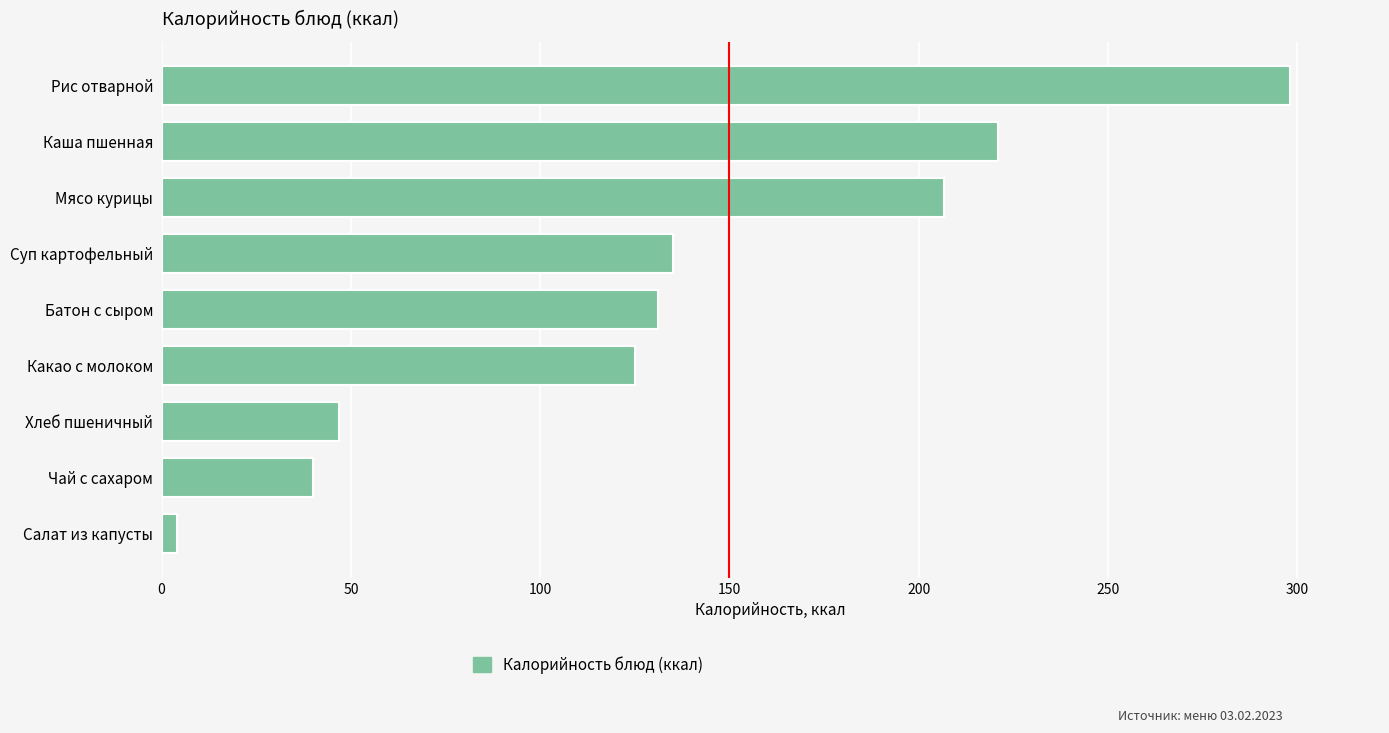

True or false: the data shows 31.2 at Батон с сыром.

False